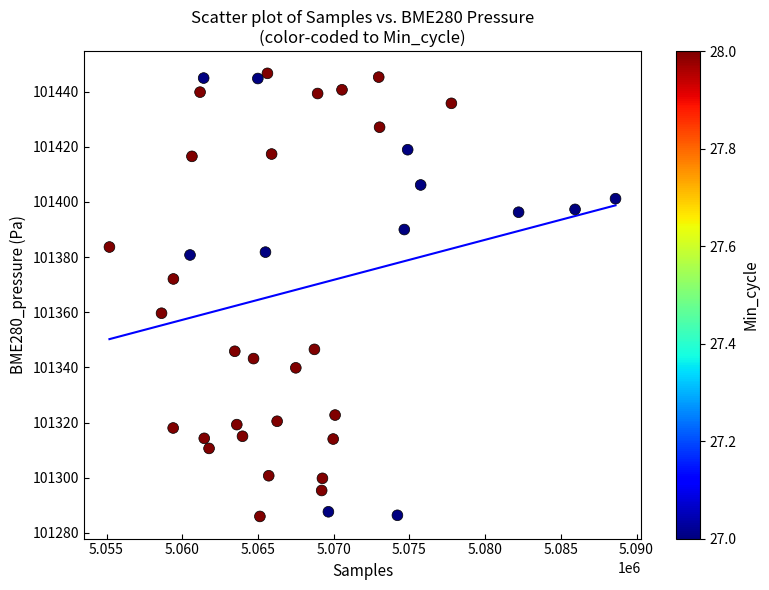

What is the range of X values (max minus min)?

33421.0